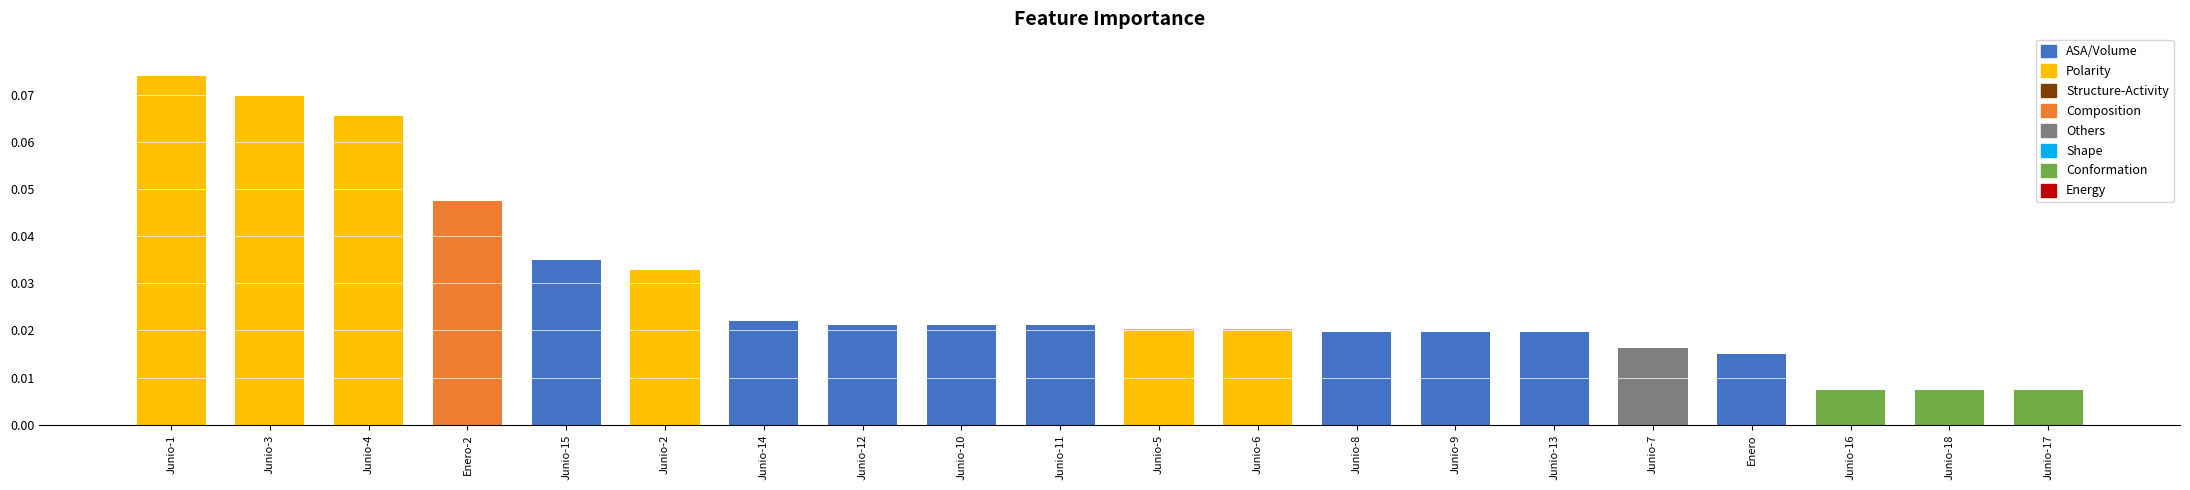

Rank the categories by value from lowest to highest.

Junio-16, Junio-18, Junio-17, Enero, Junio-7, Junio-8, Junio-9, Junio-13, Junio-5, Junio-6, Junio-12, Junio-10, Junio-11, Junio-14, Junio-2, Junio-15, Enero-2, Junio-4, Junio-3, Junio-1